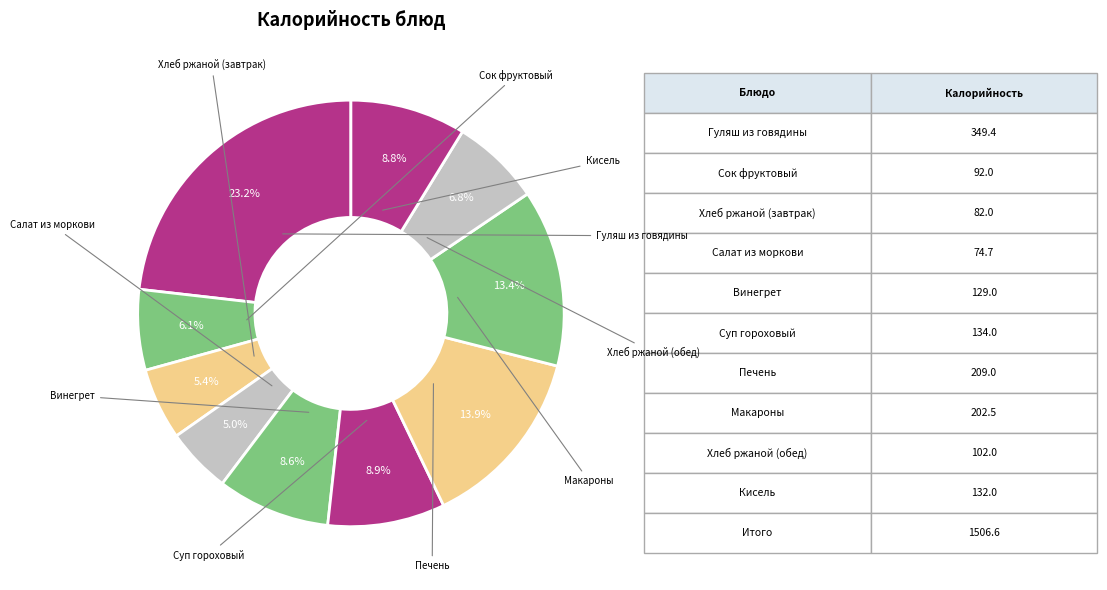

Is it true that Сок фруктовый is 6% of the pie?

True